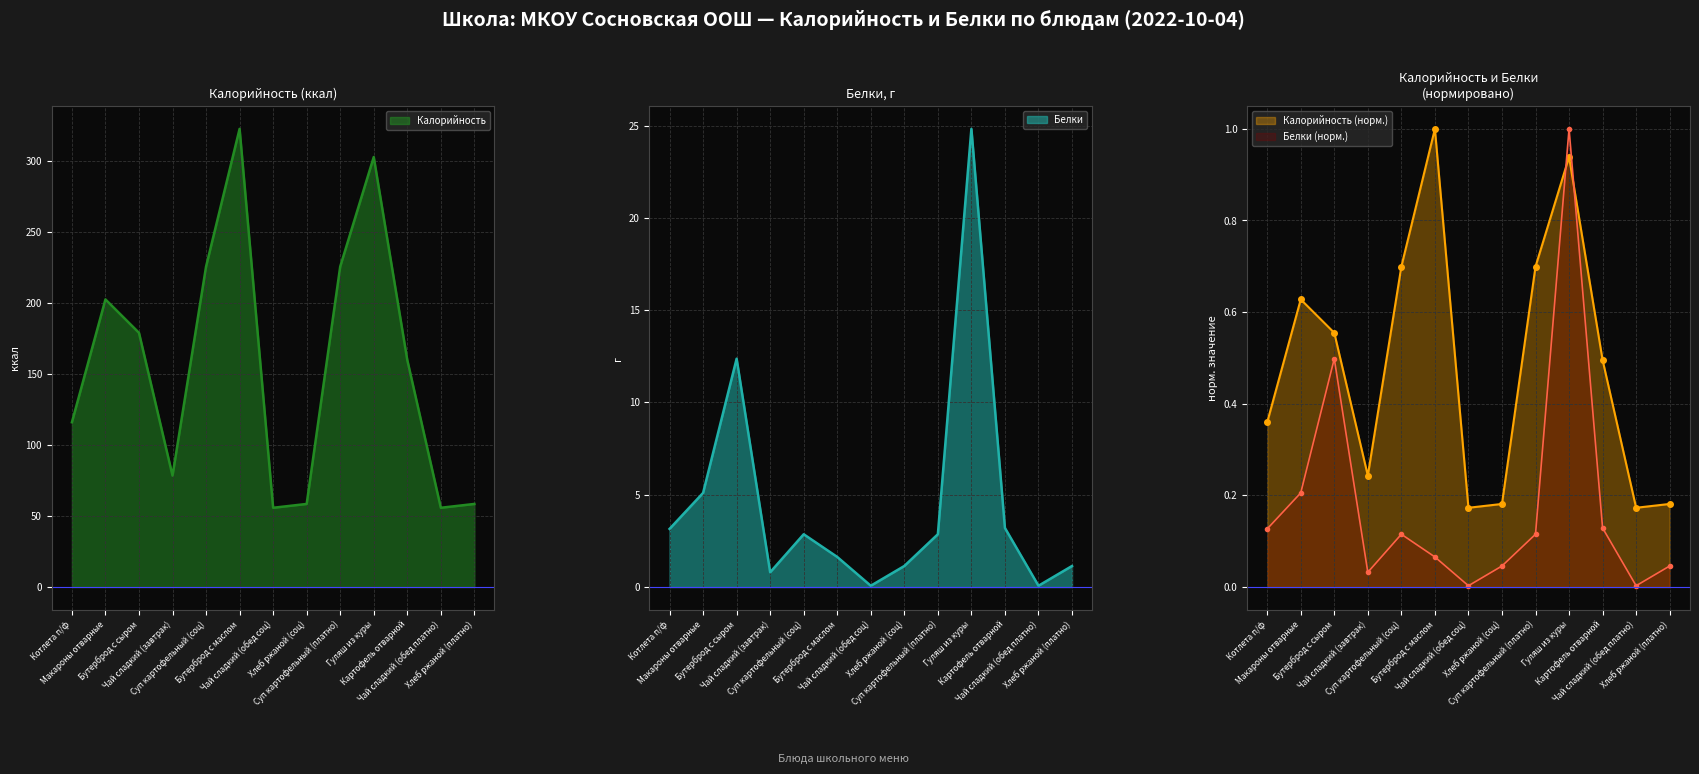

What is the difference between the second highest and second lowest values in the Калорийность series?

246.9